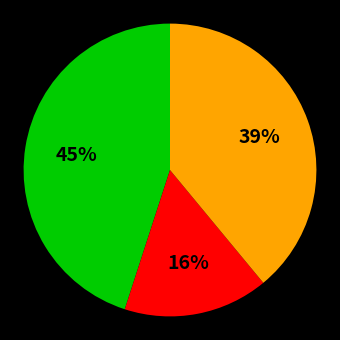

Is there any slice that represents more than half of the pie?

No